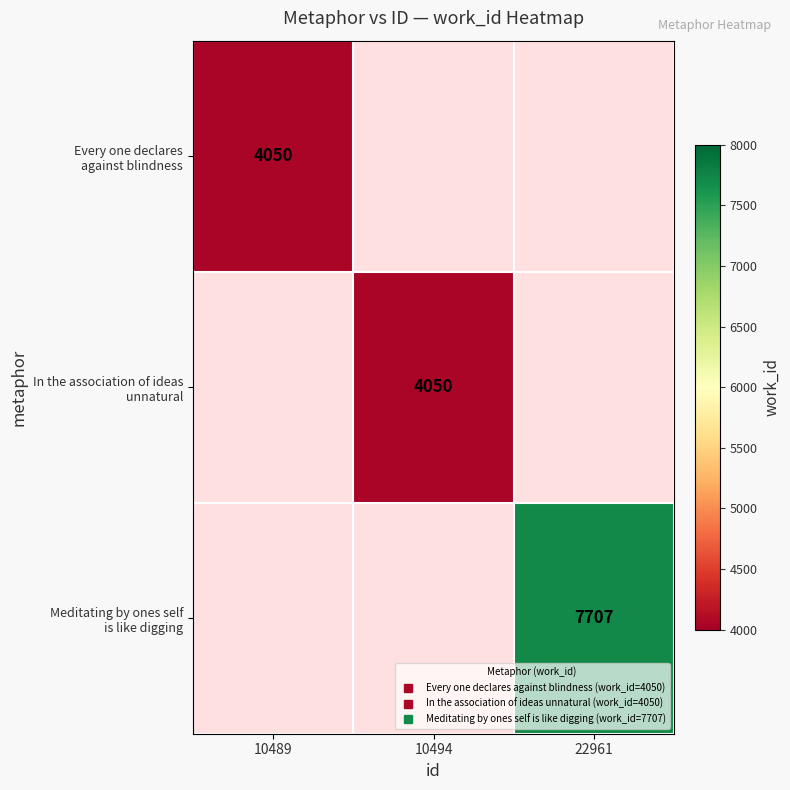

How many values in Meditating by ones self is like digging are above zero?

1